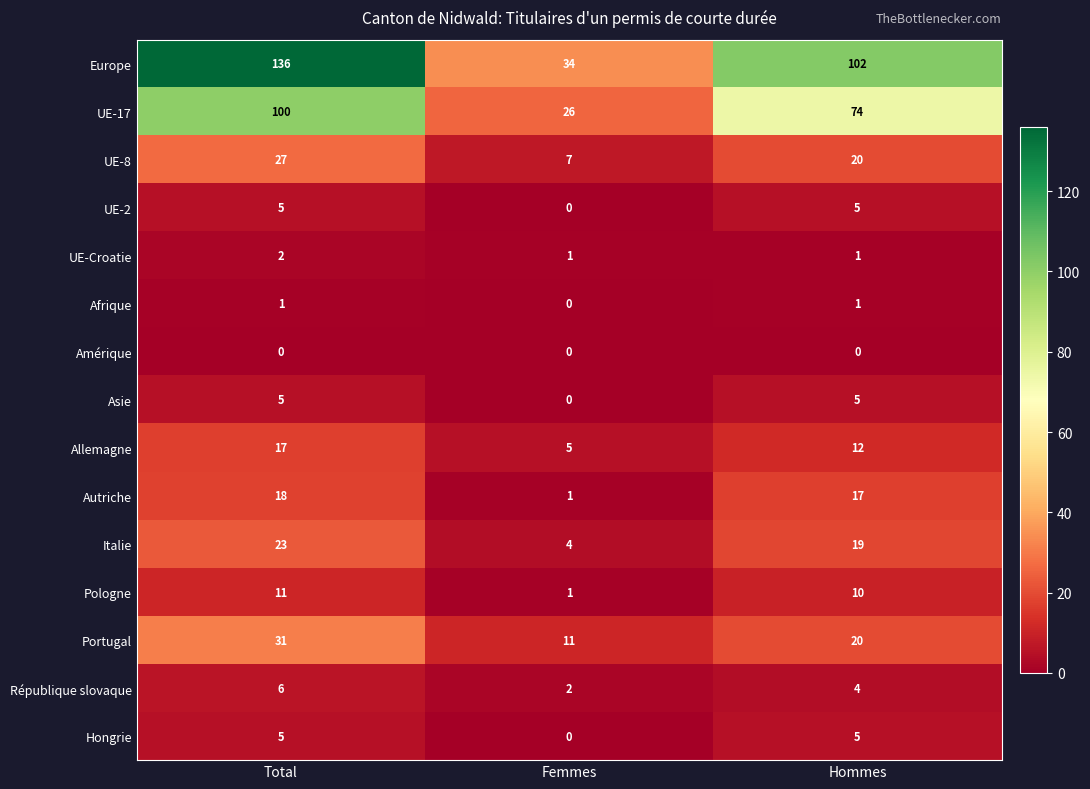

Which series has the largest total across all categories?

Europe